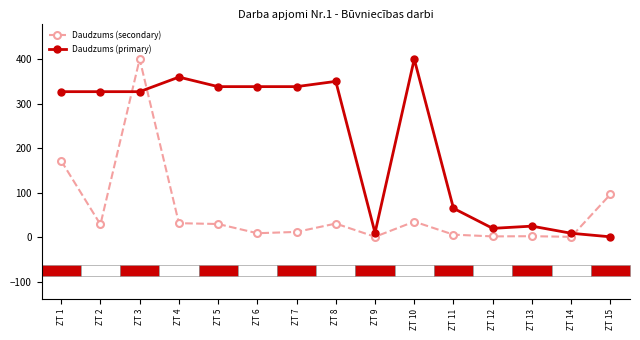

Rank the series by their average value, from lowest to highest.

Daudzums (secondary), Daudzums (primary)